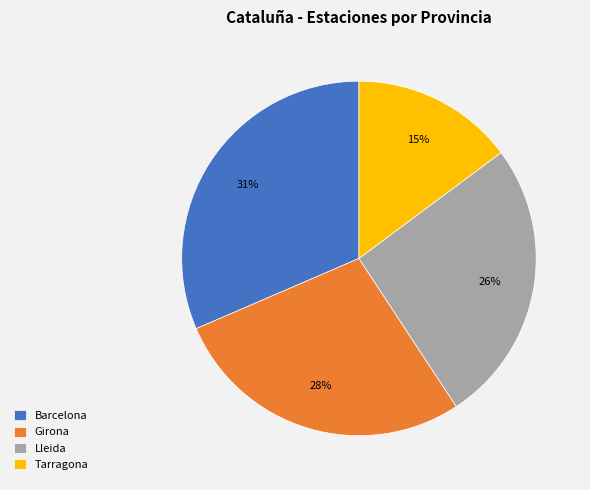

Rank the categories by value from highest to lowest.

Barcelona, Girona, Lleida, Tarragona